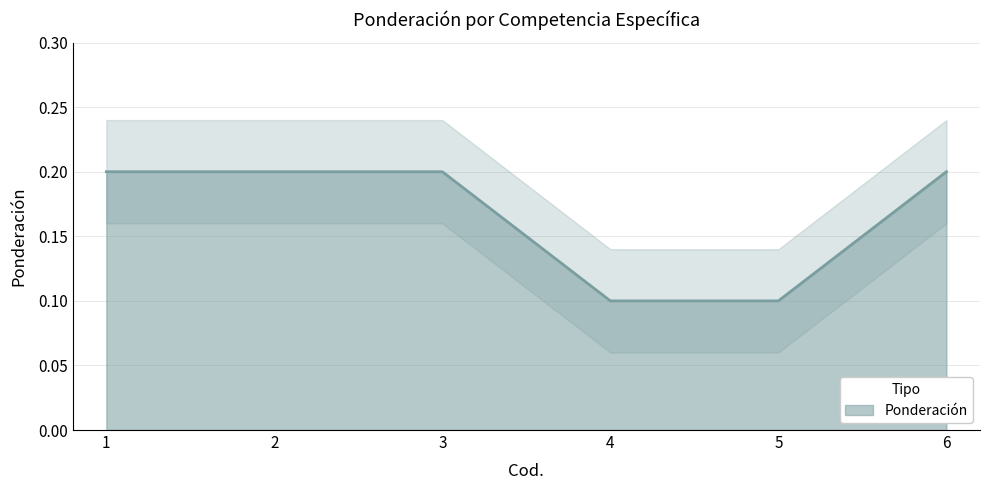

True or false: the data has more than 2 interior local peaks.

False